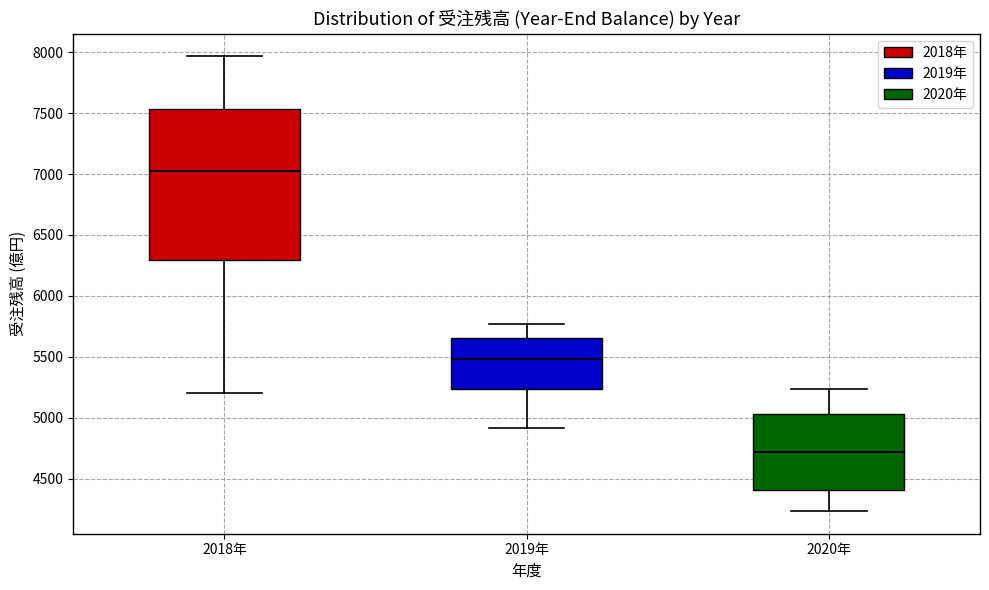

Reading left to right, read every box against the y-axis: the position of its median line, the range the box covers, and the ends of its whiskers. The values are not printed on the chart, so give them approximately, as read against the axis.

2018年: median 7000, box 6300 to 7550, whiskers 5200 to 7950
2019年: median 5500, box 5250 to 5650, whiskers 4900 to 5750
2020年: median 4700, box 4400 to 5050, whiskers 4250 to 5250